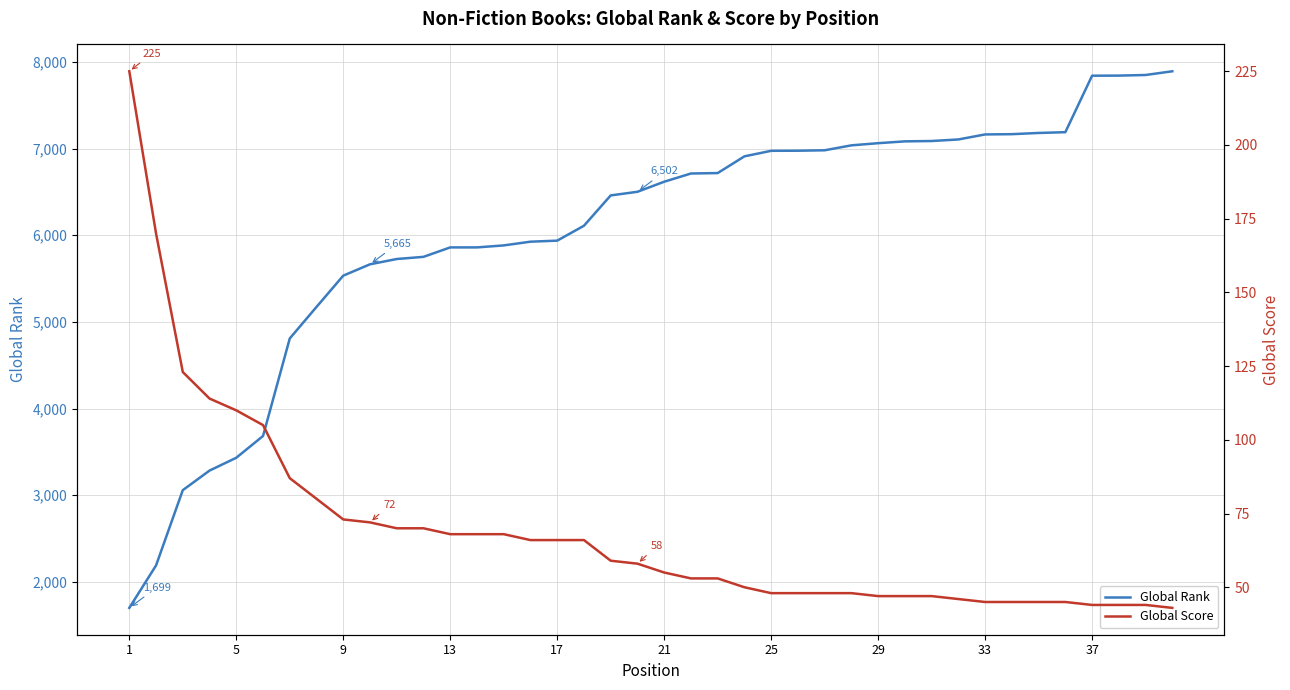

What is the greatest value displayed?

7893